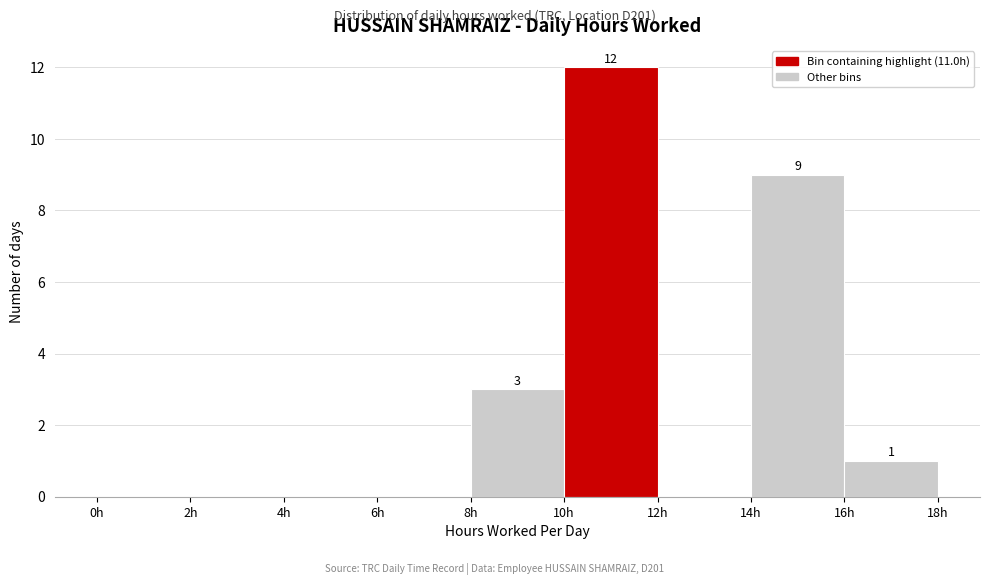

Which range on the x-axis has the tallest bar?

10 to 12